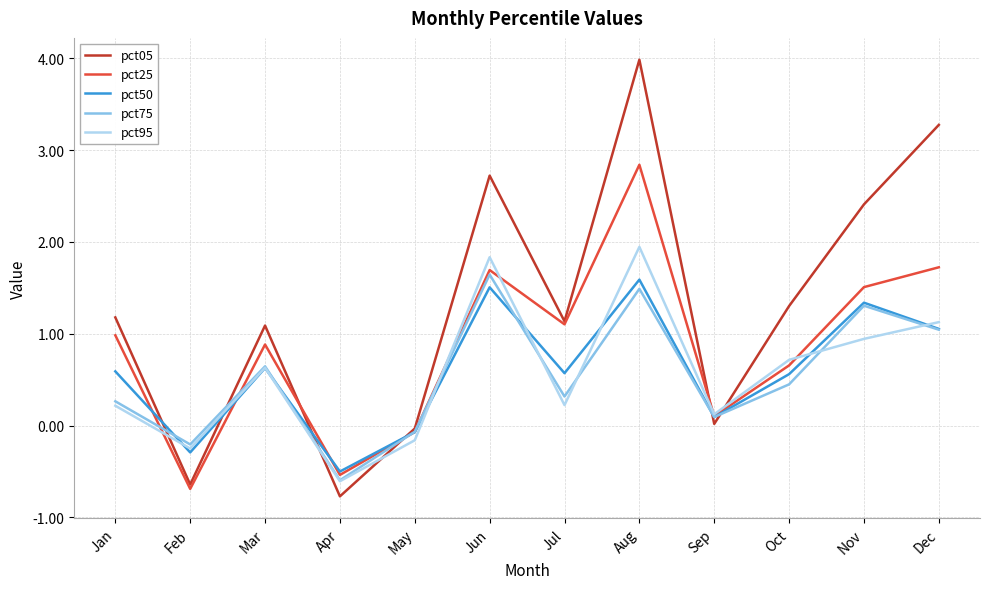

Which series ends up on top after the final intersection of pct95 and pct05?

pct05